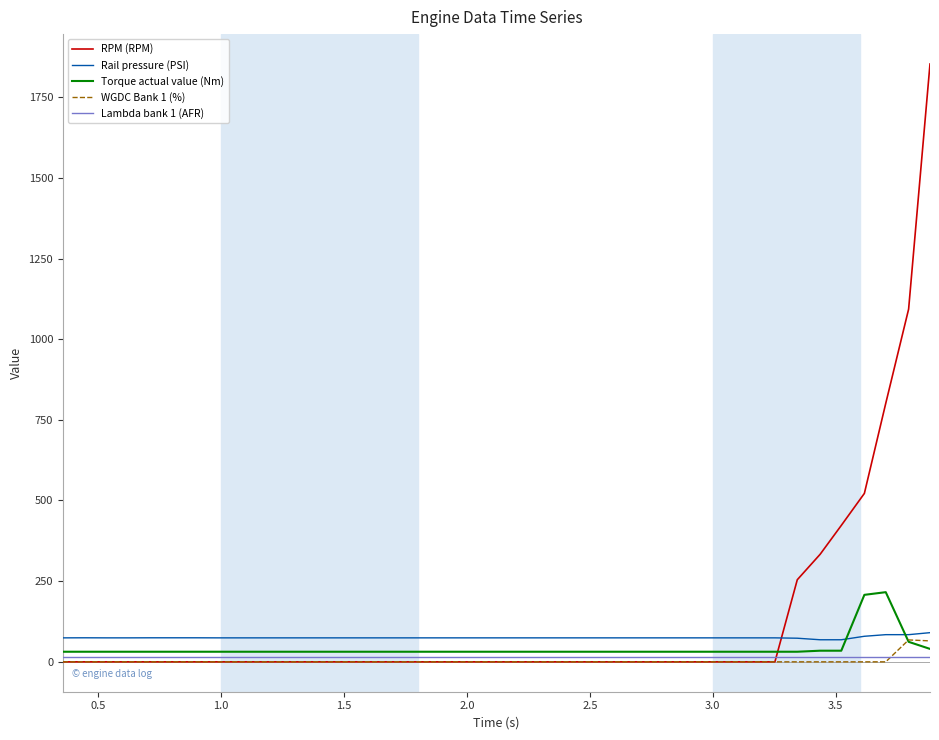

True or false: Rail pressure (PSI) and Lambda bank 1 (AFR) cross at least once.

False